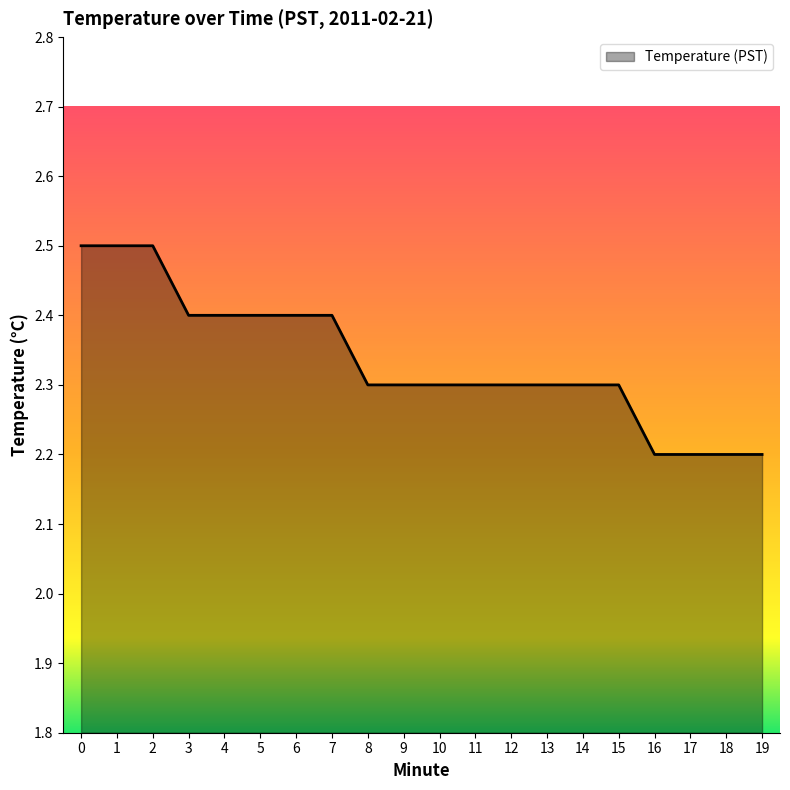

The value at 17 is 3.1. True or false?

False